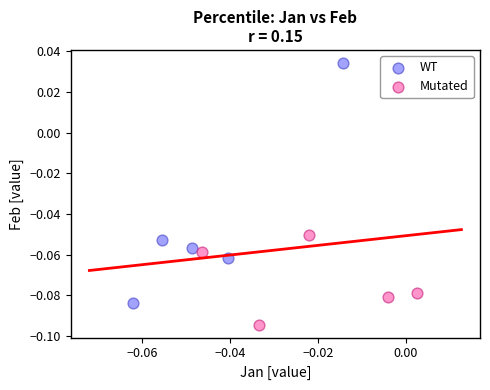

Which series contains the highest Y value?

WT